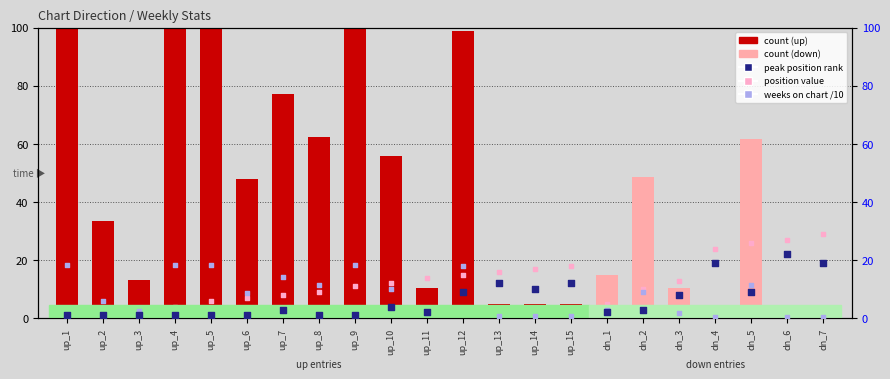

Which series has the largest Y range (max minus min)?

count (weeks scaled)